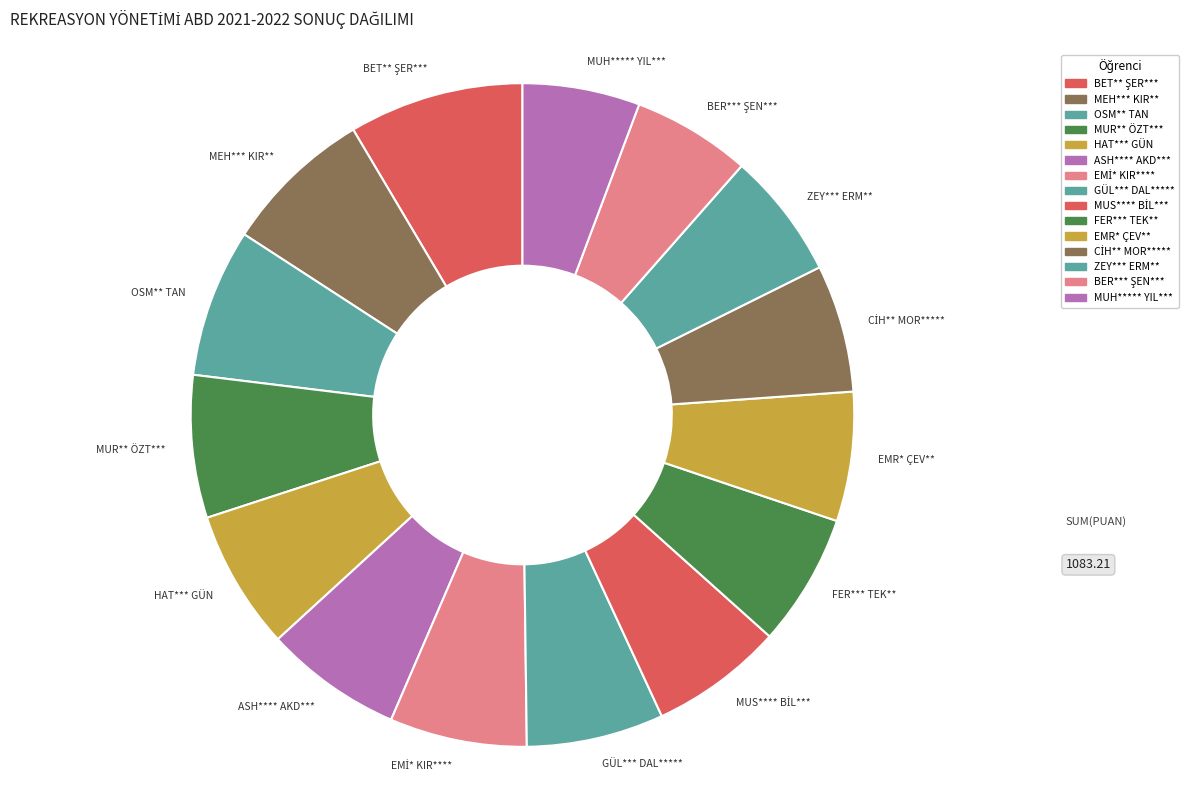

What is the ratio of the value at MEH*** KIR** to the value at HAT*** GÜN?

1.1